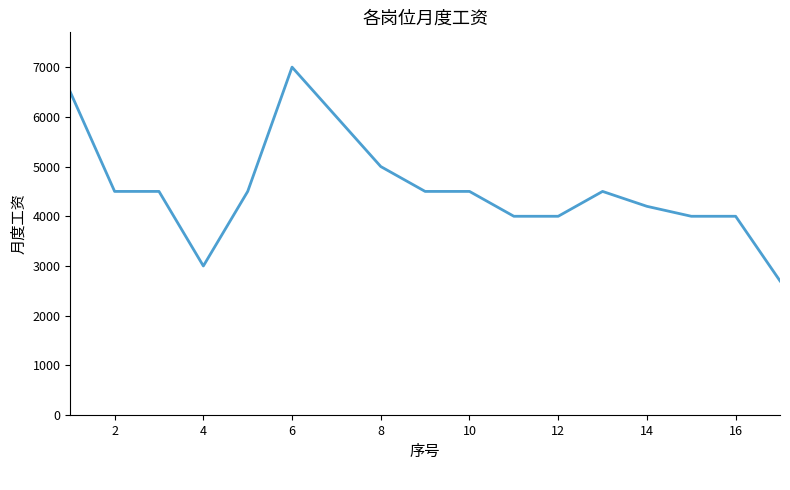

What is the minimum value shown in the chart?

2700